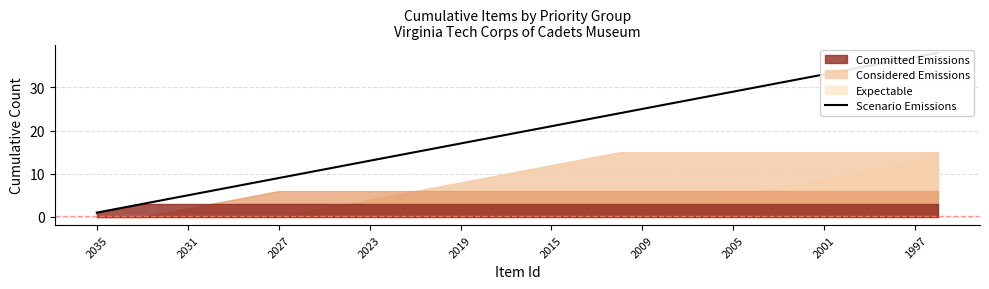

What is the smallest value displayed?

1